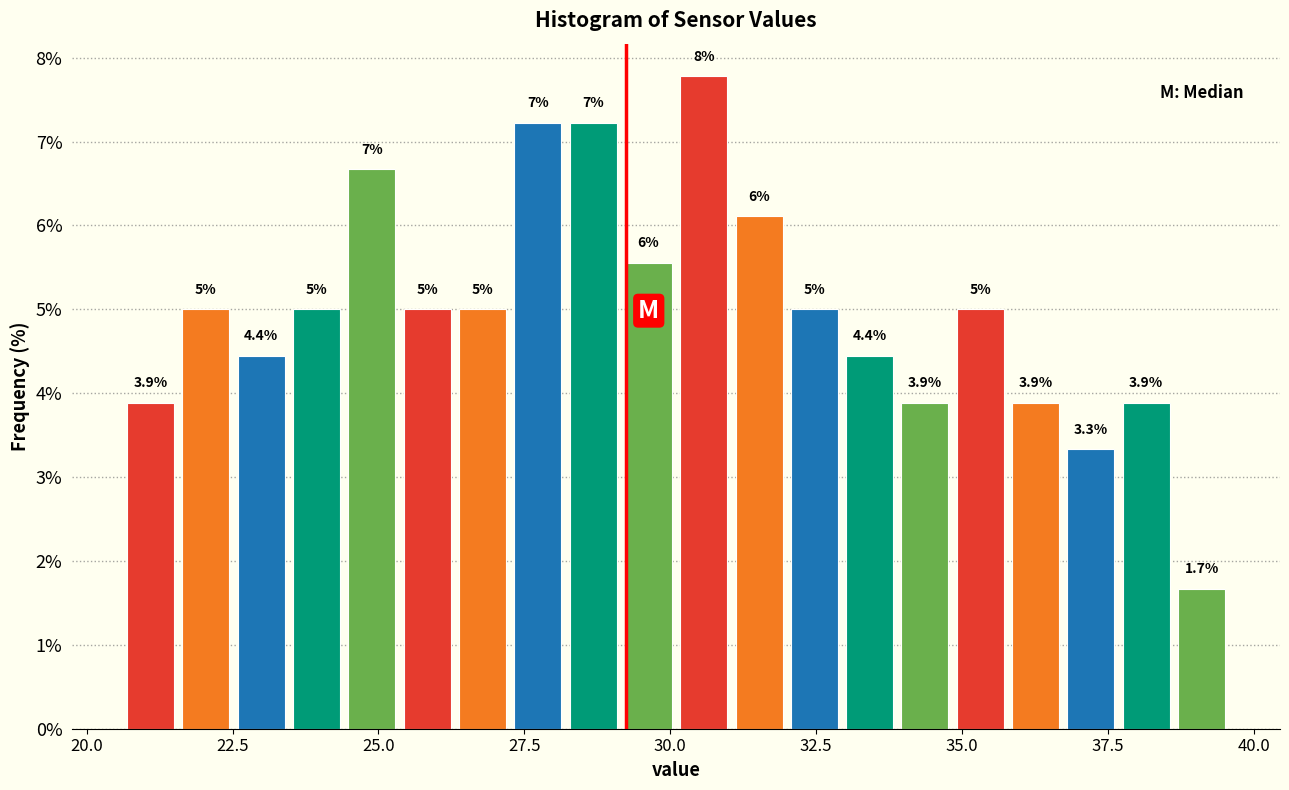

Read against the x-axis, roughly where is the centre of the tallest bar?

30.5